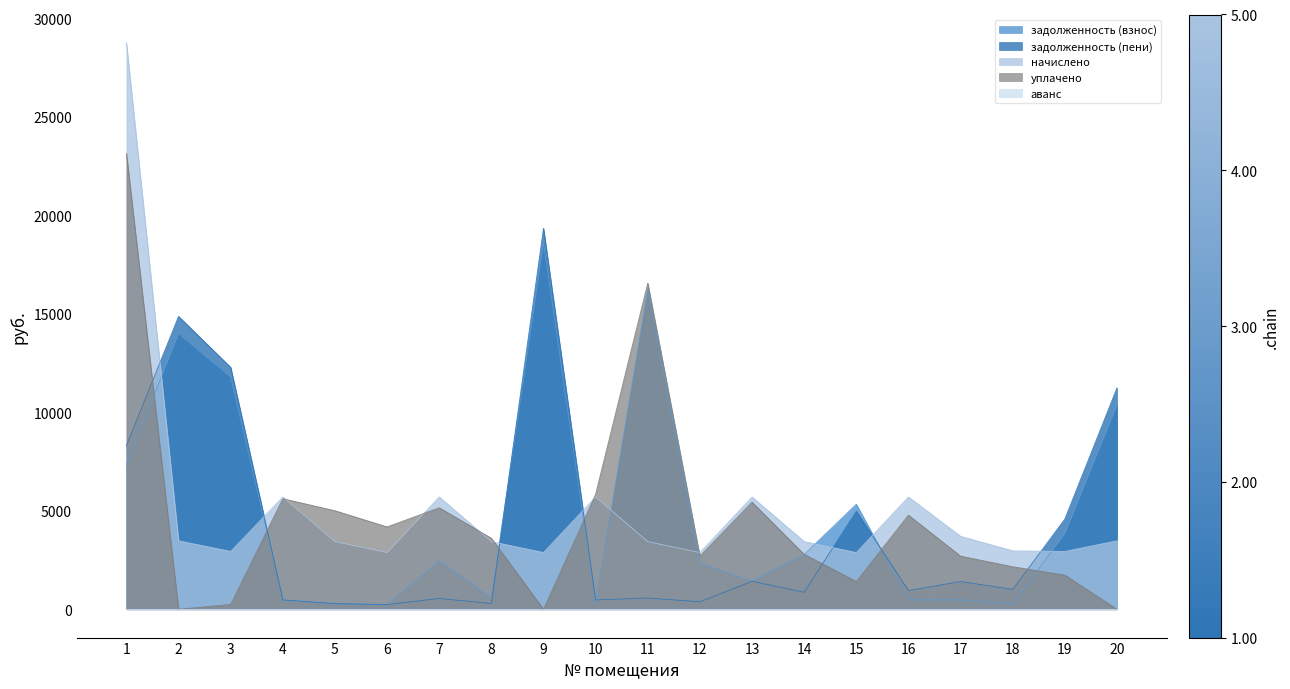

How many data points in задолженность (взнос) are less than 2465?

10